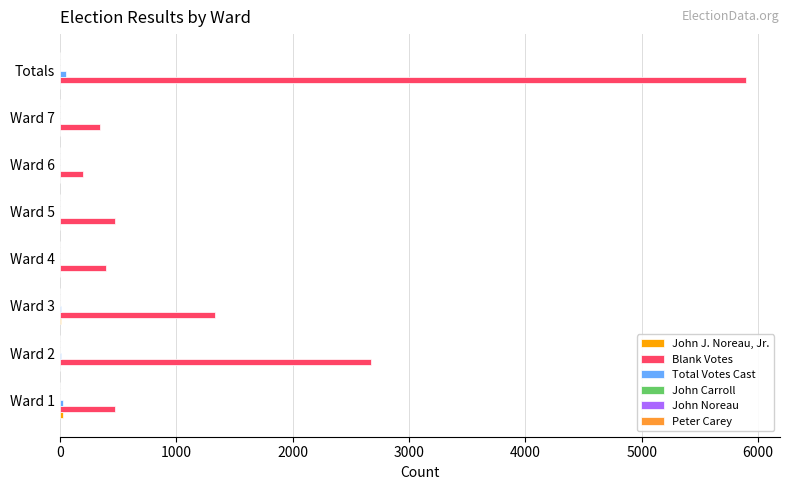

The value of Blank Votes at Ward 1 is 776. True or false?

False